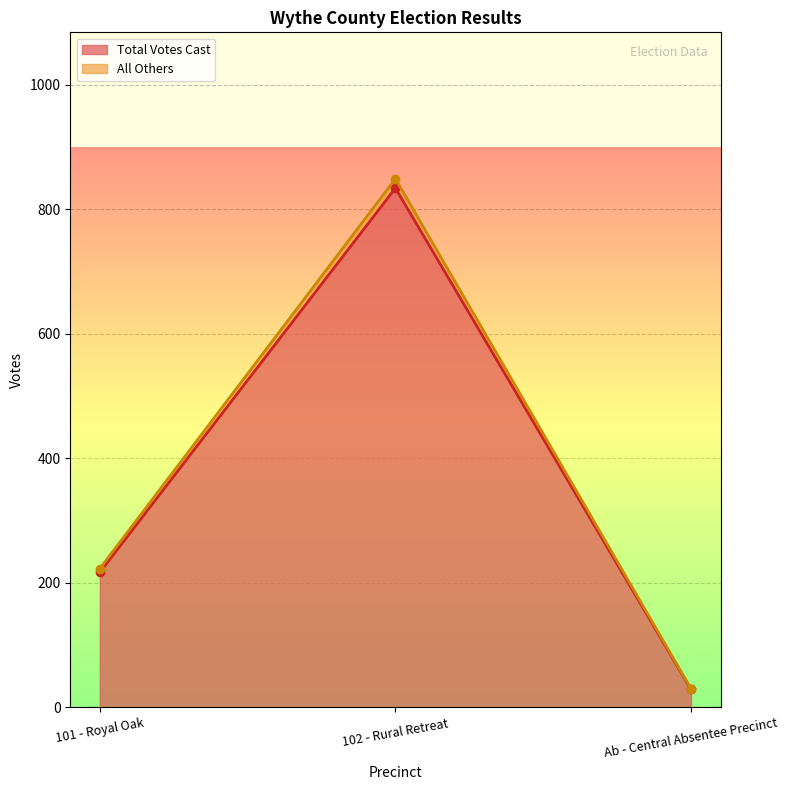

How many series are shown in this chart?

2